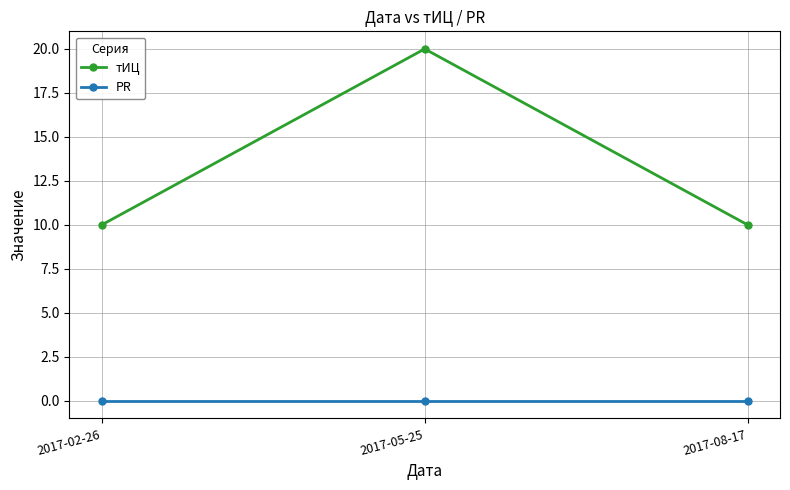

What is the minimum value for тИЦ?

10